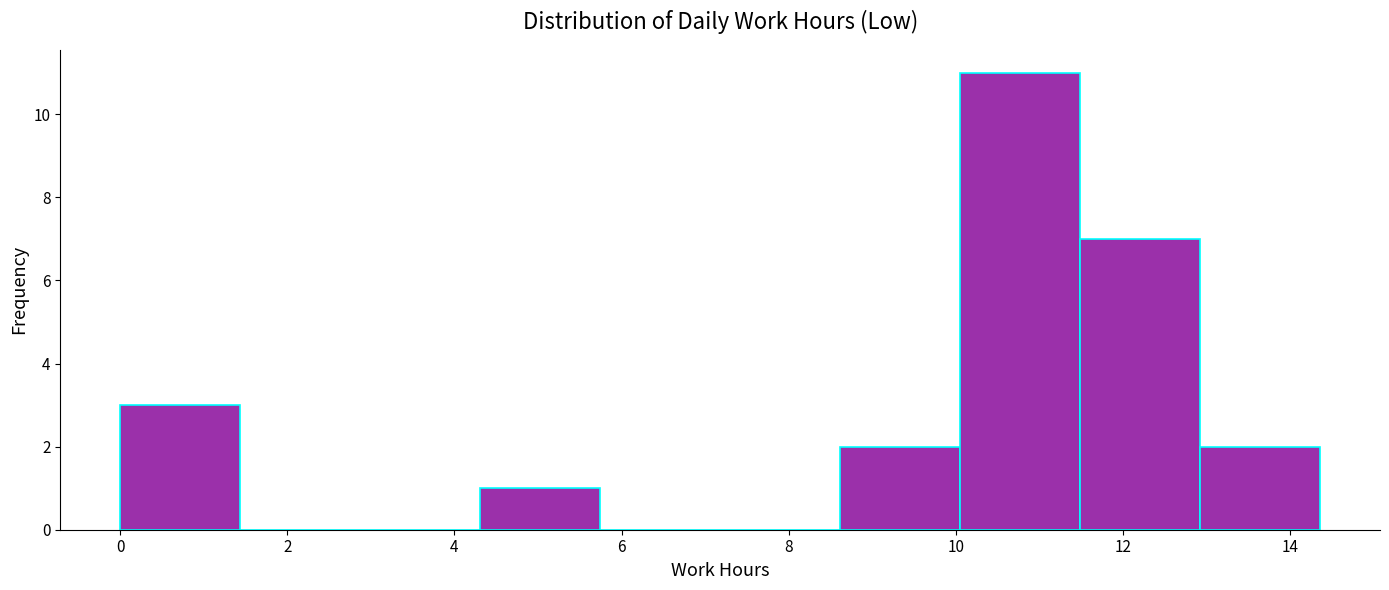

Reading left to right, list every bar in this chart as the range it spans on the x-axis followed by its height. Neither the bar edges nor the heights are printed on the chart, so give them approximately, as read against the axes.

0.0 to 1.4: 3
1.4 to 2.8: 0
2.8 to 4.4: 0
4.4 to 5.8: 1
5.8 to 7.2: 0
7.2 to 8.6: 0
8.6 to 10.0: 2
10.0 to 11.4: 11
11.4 to 13.0: 7
13.0 to 14.4: 2